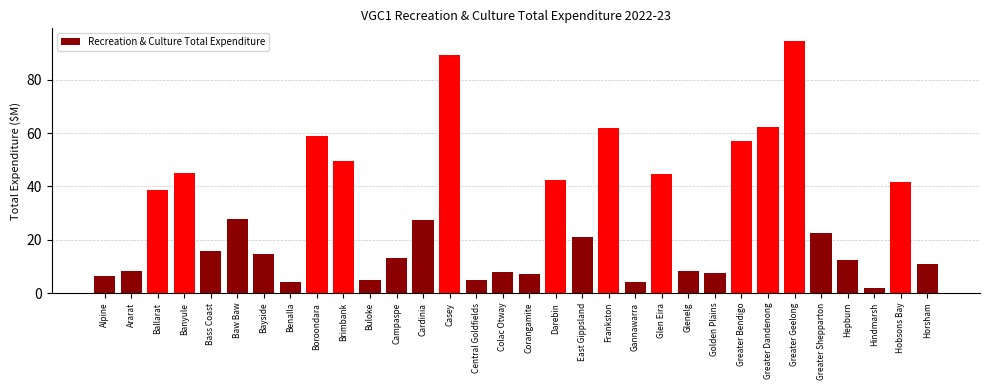

What is the difference between the maximum and minimum values?

92.6